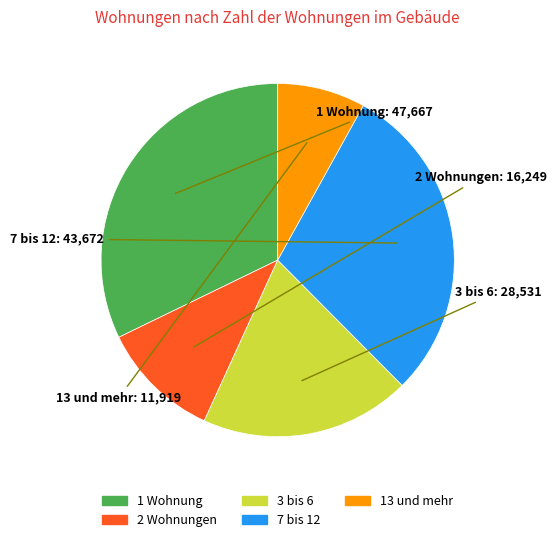

Between 13 und mehr and 2 Wohnungen, which is larger?

2 Wohnungen